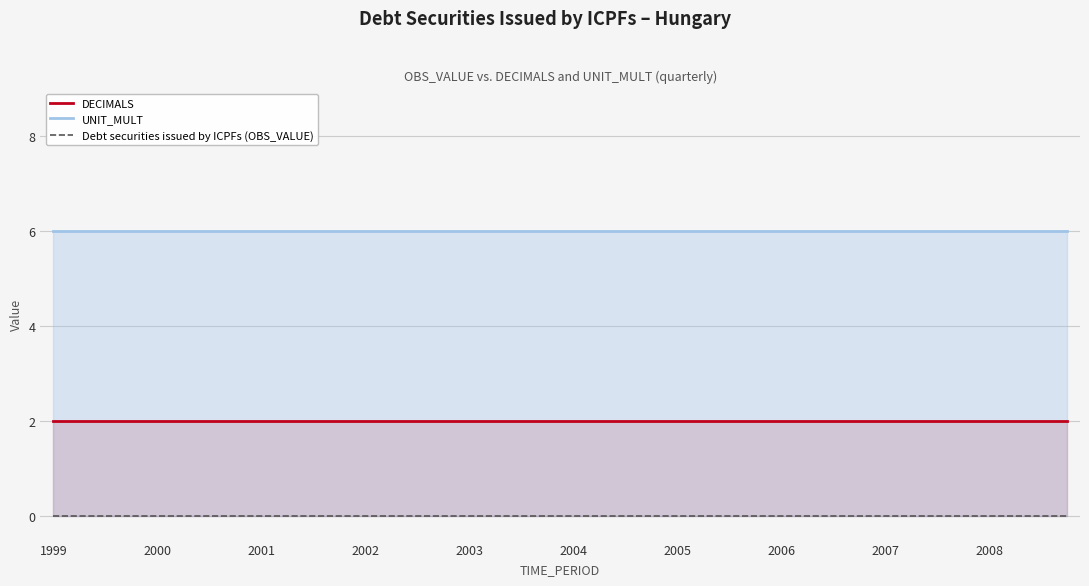

Is the value of UNIT_MULT at 31 greater than the value of DECIMALS at 29?

Yes